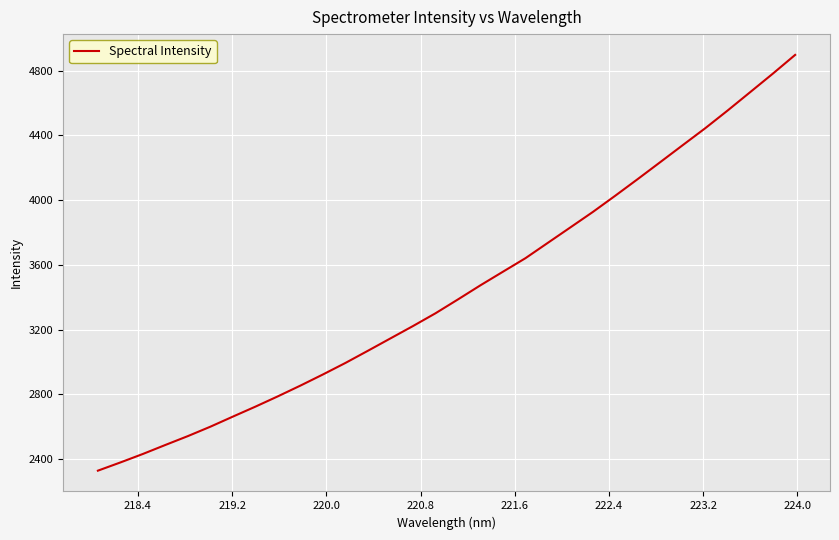

What is the difference between the maximum and minimum values?

2570.1